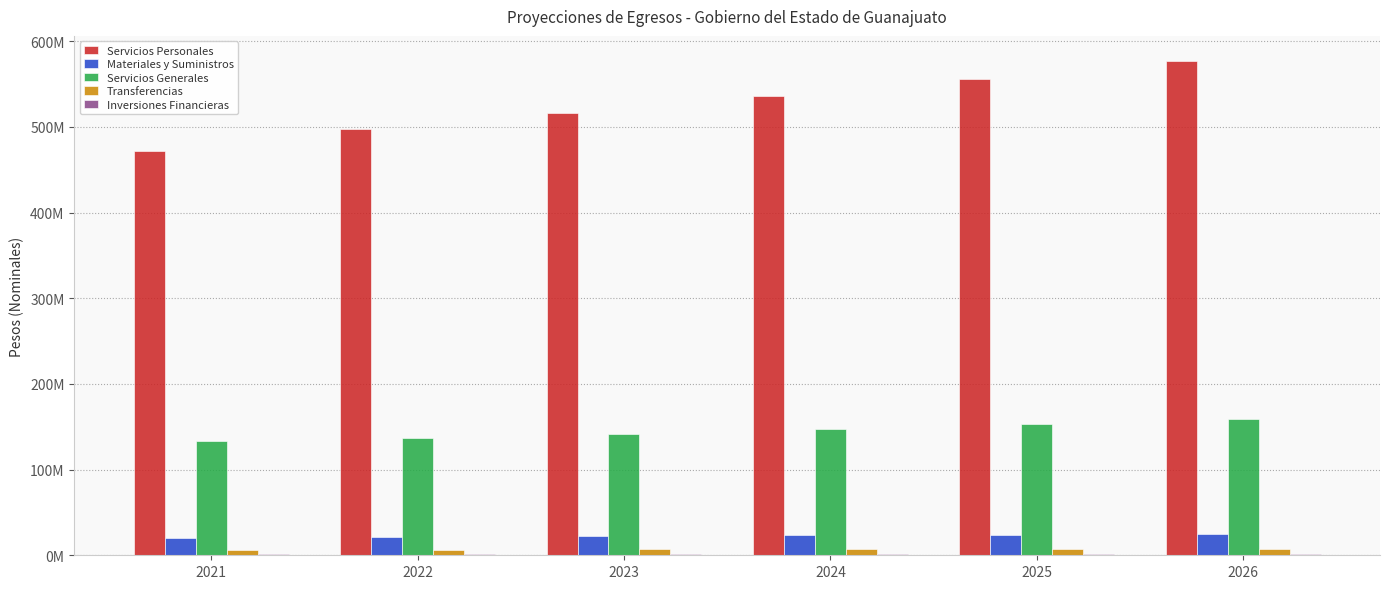

Are the bars grouped side by side (vs. stacked)?

Yes